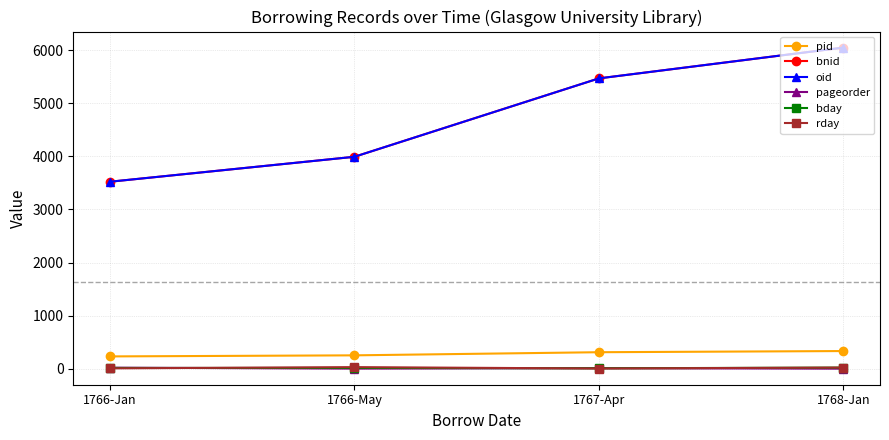

Is this an area chart (filled region under the line)?

No